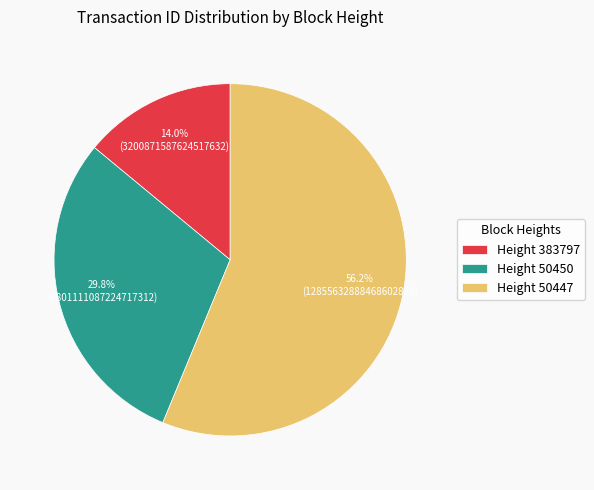

Rank the categories by value from lowest to highest.

Height 383797, Height 50450, Height 50447